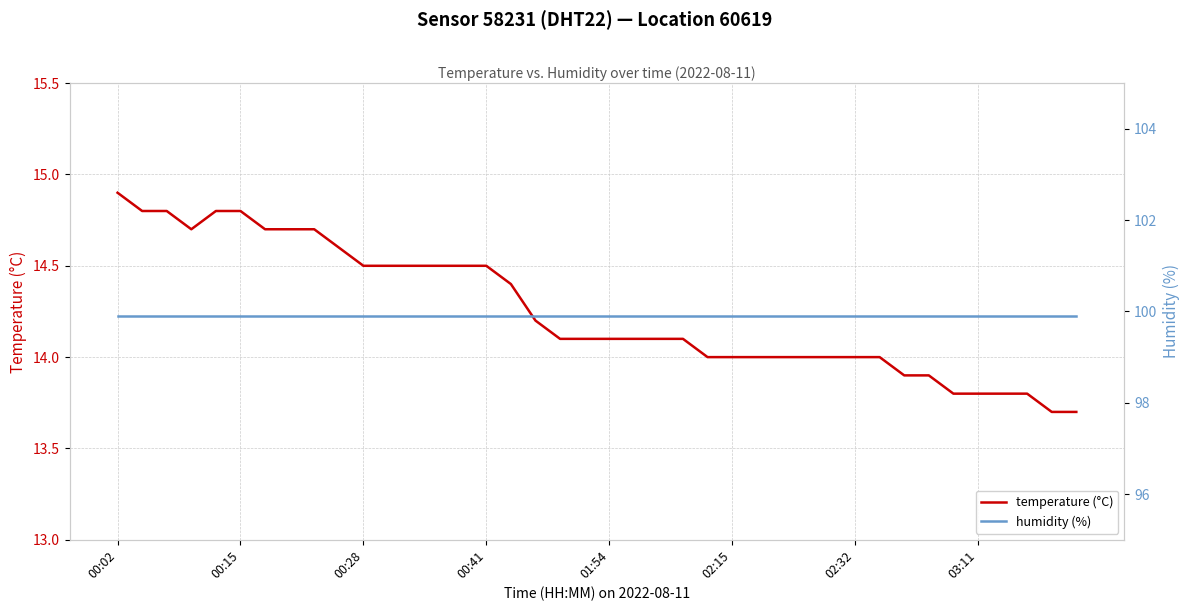

What is the highest value of the temperature (°C) series?

14.9